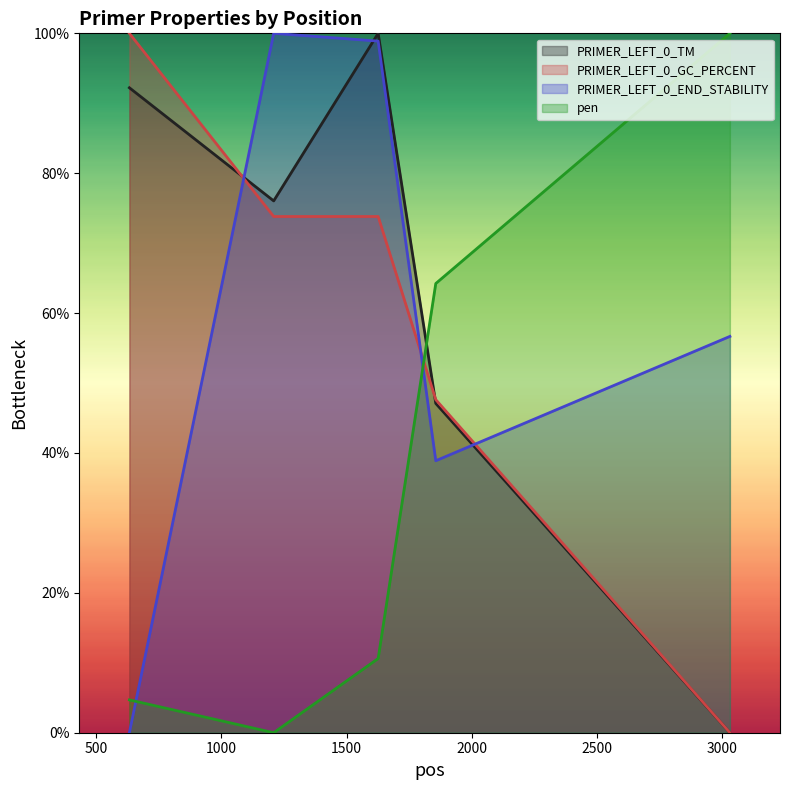

Is it true that PRIMER_LEFT_0_GC_PERCENT equals 47.6 at 1856?

True